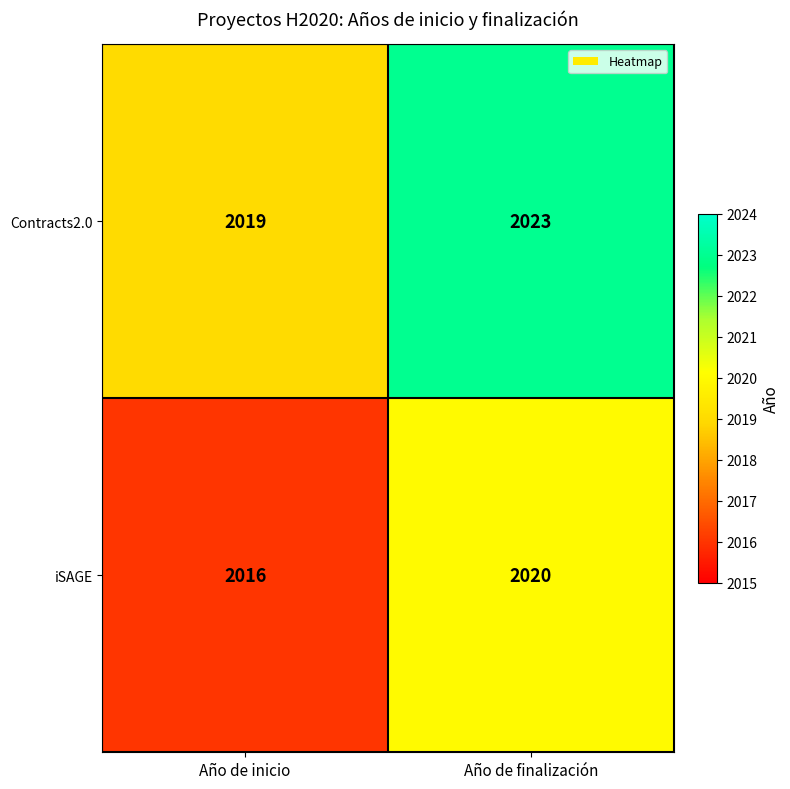

What value does the iSAGE series have at Año de finalización?

2020